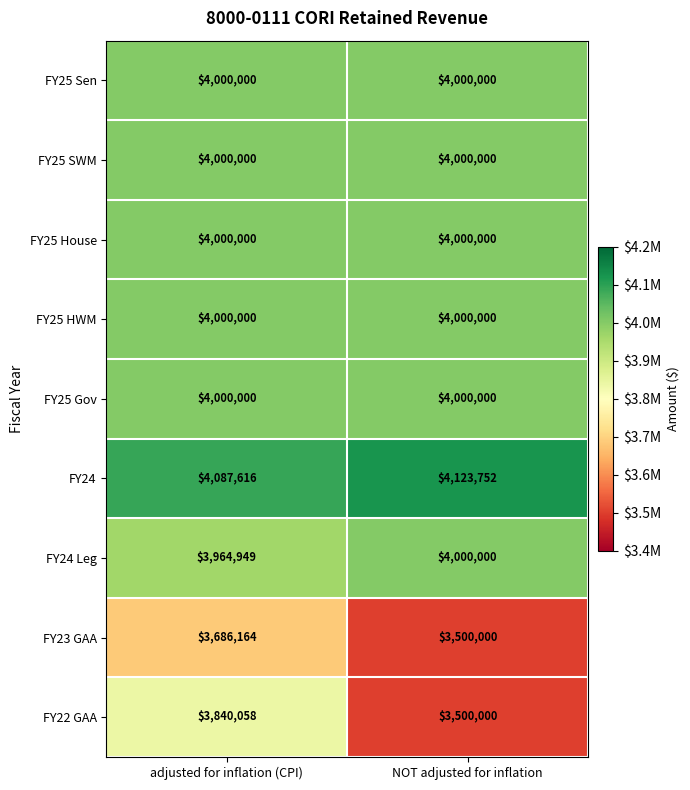

Read the FY25 HWM value at NOT adjusted for inflation.

4000000